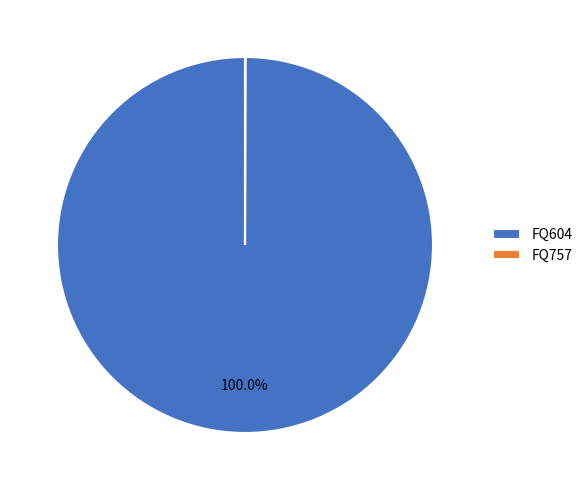

What is the largest slice in the pie chart?

FQ604